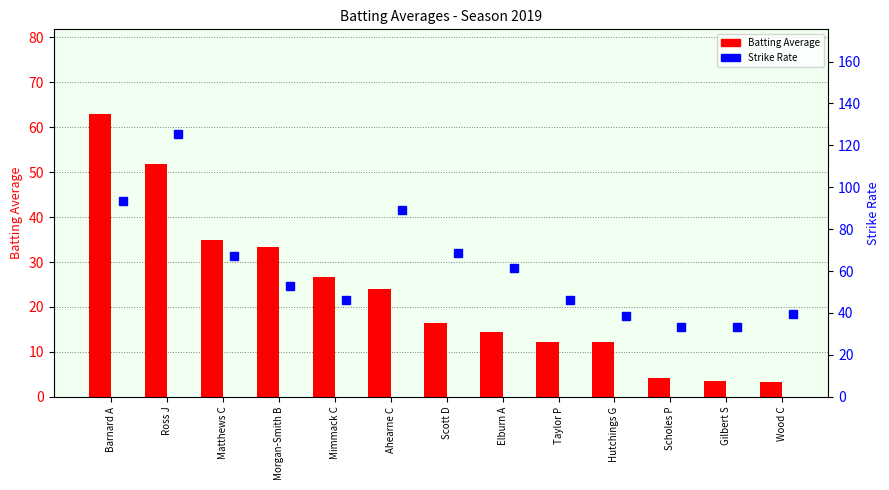

Rank the series by their average value, from highest to lowest.

Strike Rate, Batting Average